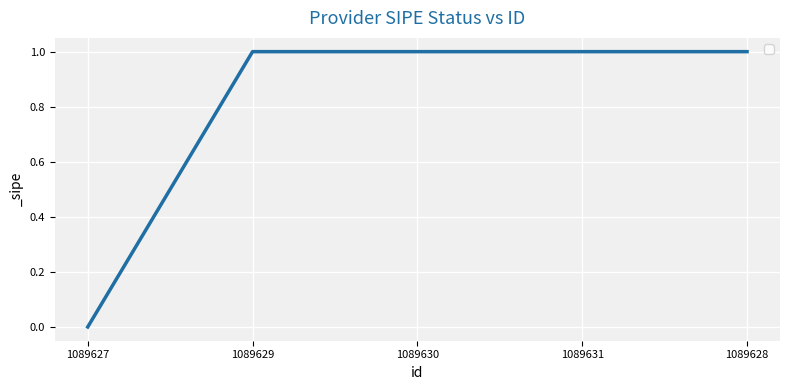

How many lines are shown in the chart?

1